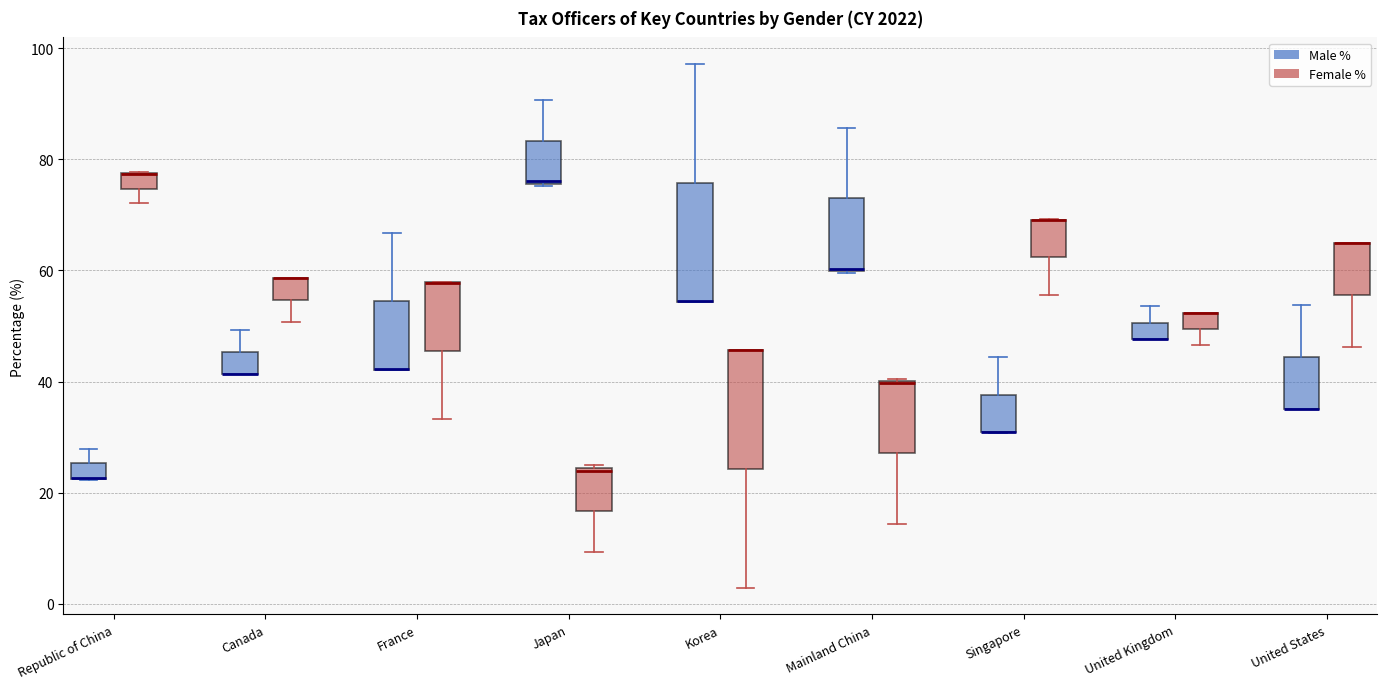

Where is the lower edge of the box for Canada (Female %) on the y-axis? The values are not printed on the chart, so give them approximately, as read against the axis.

54